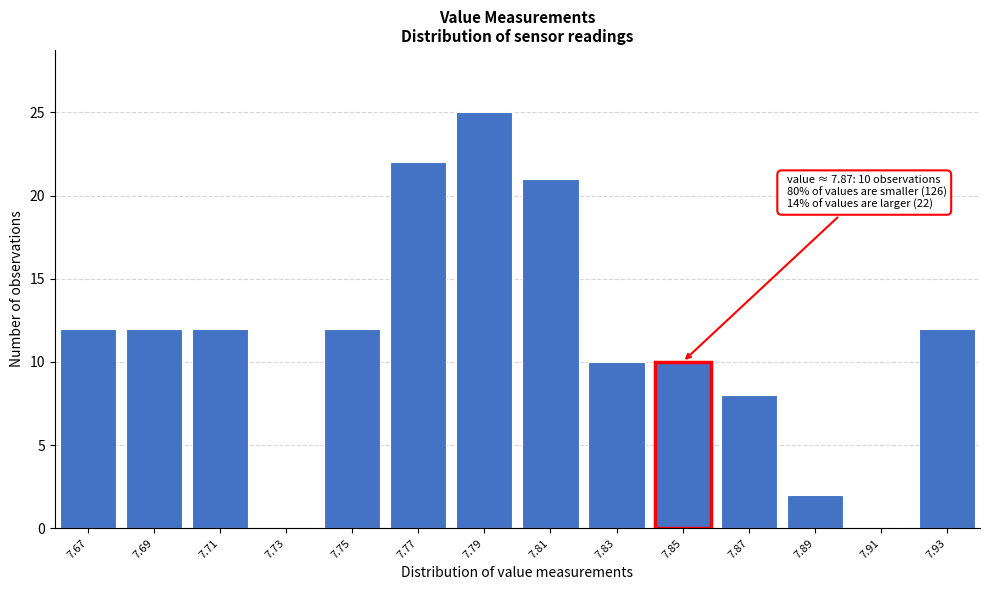

Reading left to right, transcribe all the data shown in this chart.

7.67=12	7.69=12	7.71=12	7.73=0	7.75=12	7.77=22	7.79=25	7.81=21	7.83=10	7.85=10	7.87=8	7.89=2	7.91=0	7.93=12